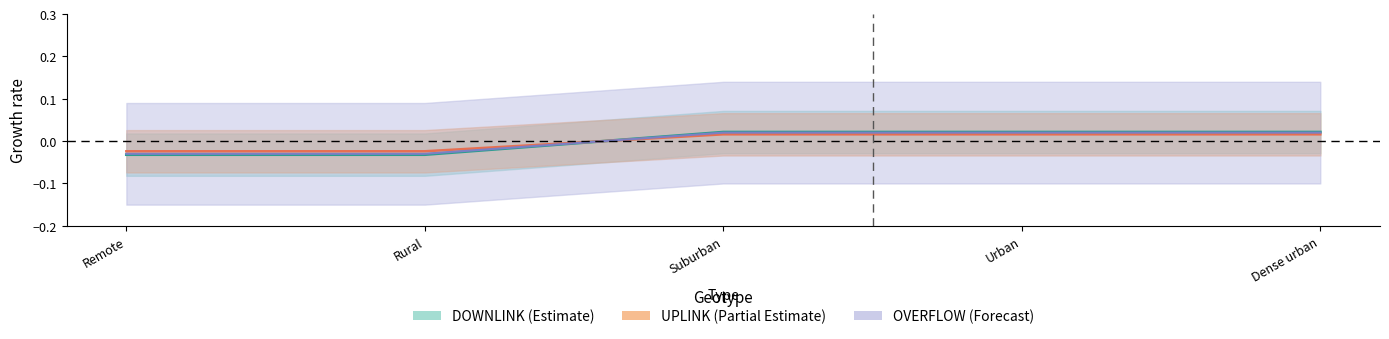

At which category is the sum across all series the highest?

Suburban